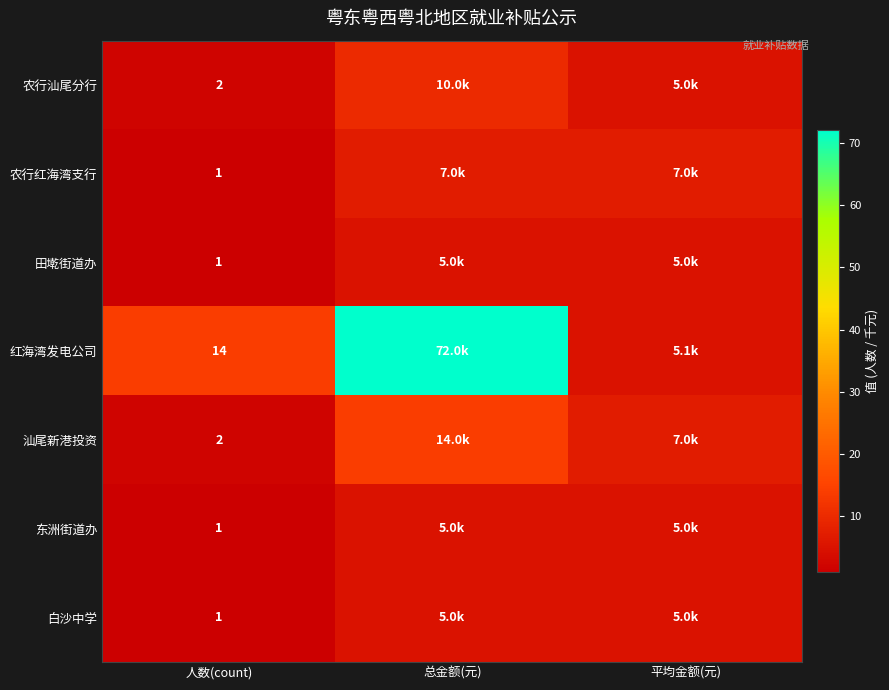

The 汕尾新港投资 series shows 7.0 at 平均金额(元). True or false?

True